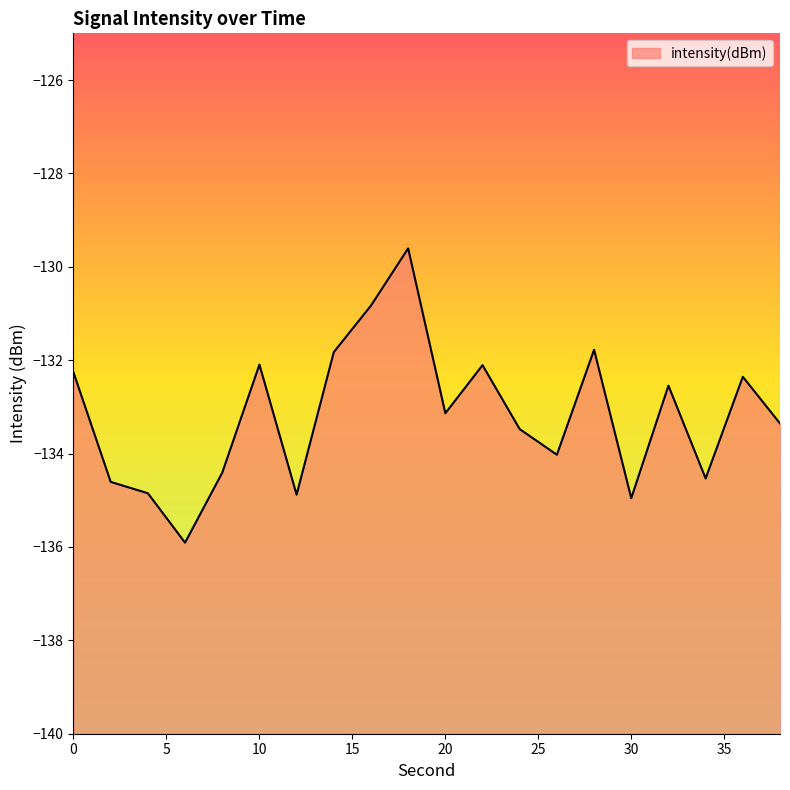

At which category does the chart reach its minimum across all series?

6